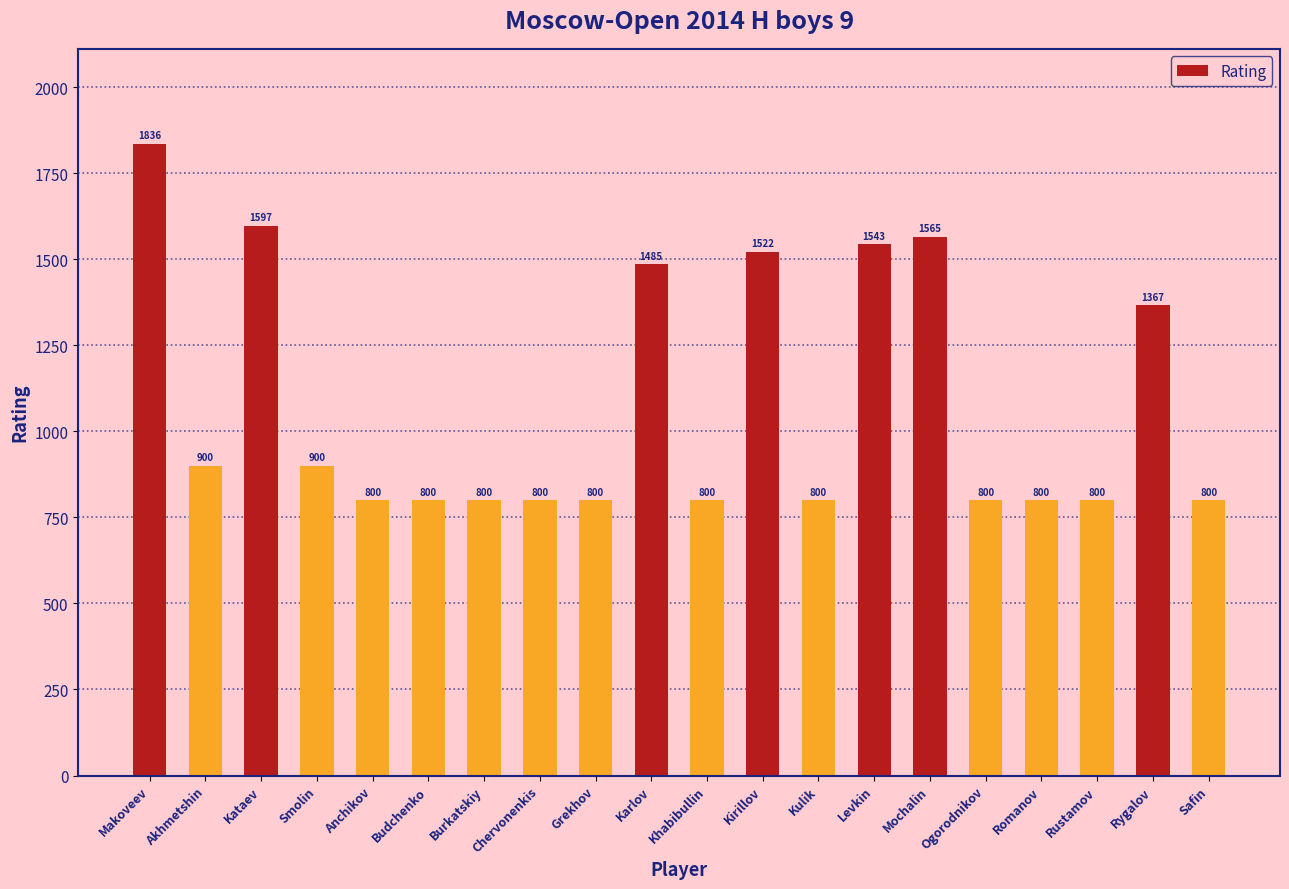

At which label is the value closest to 1318?

Rygalov